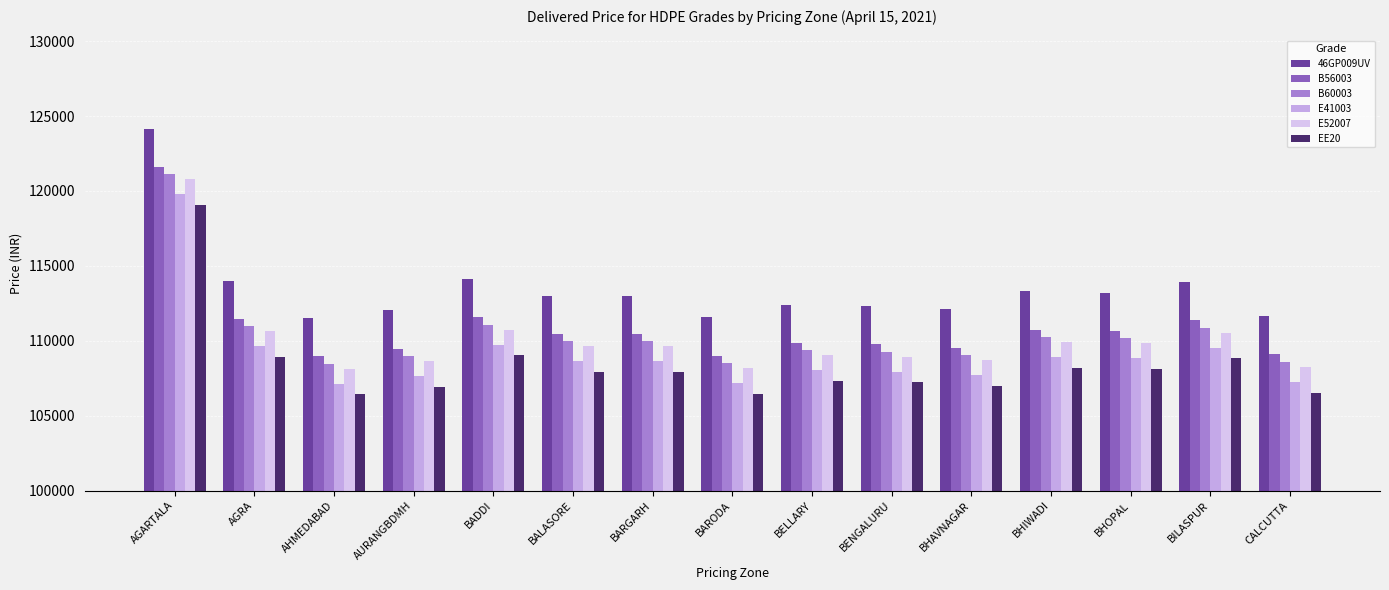

How many series are shown in this chart?

6